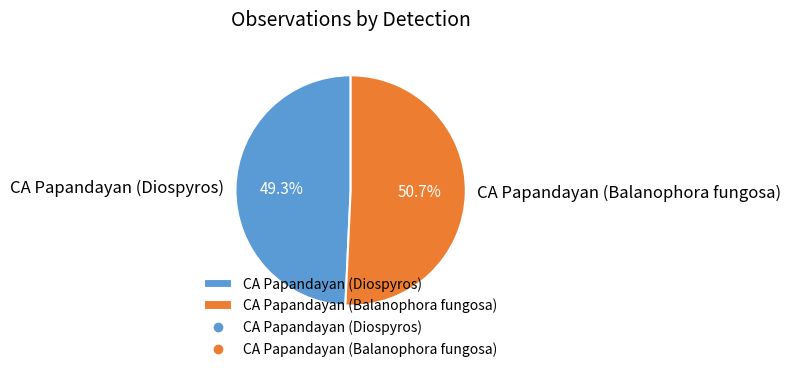

To the nearest percent, what is the difference between the CA Papandayan (Balanophora fungosa) and CA Papandayan (Diospyros) slice percentages?

1%